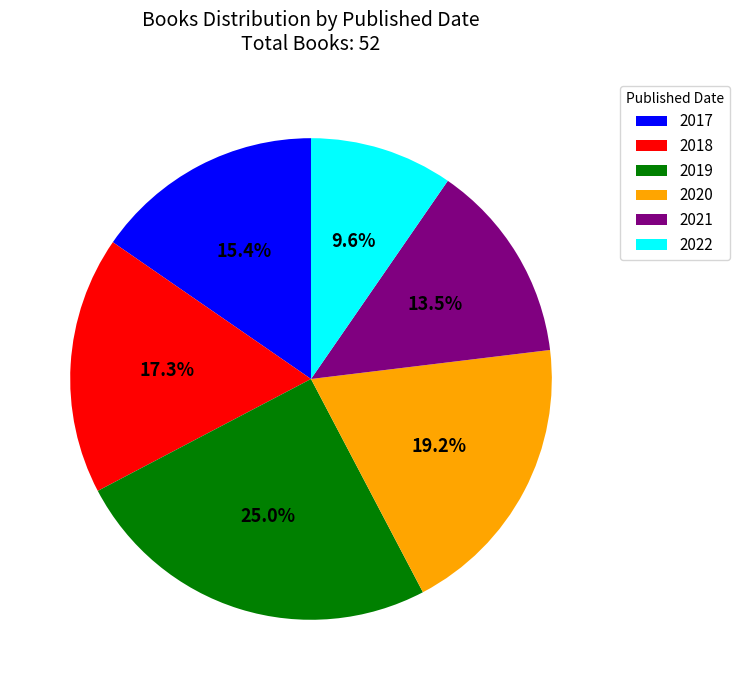

How many segments does this pie chart have?

6